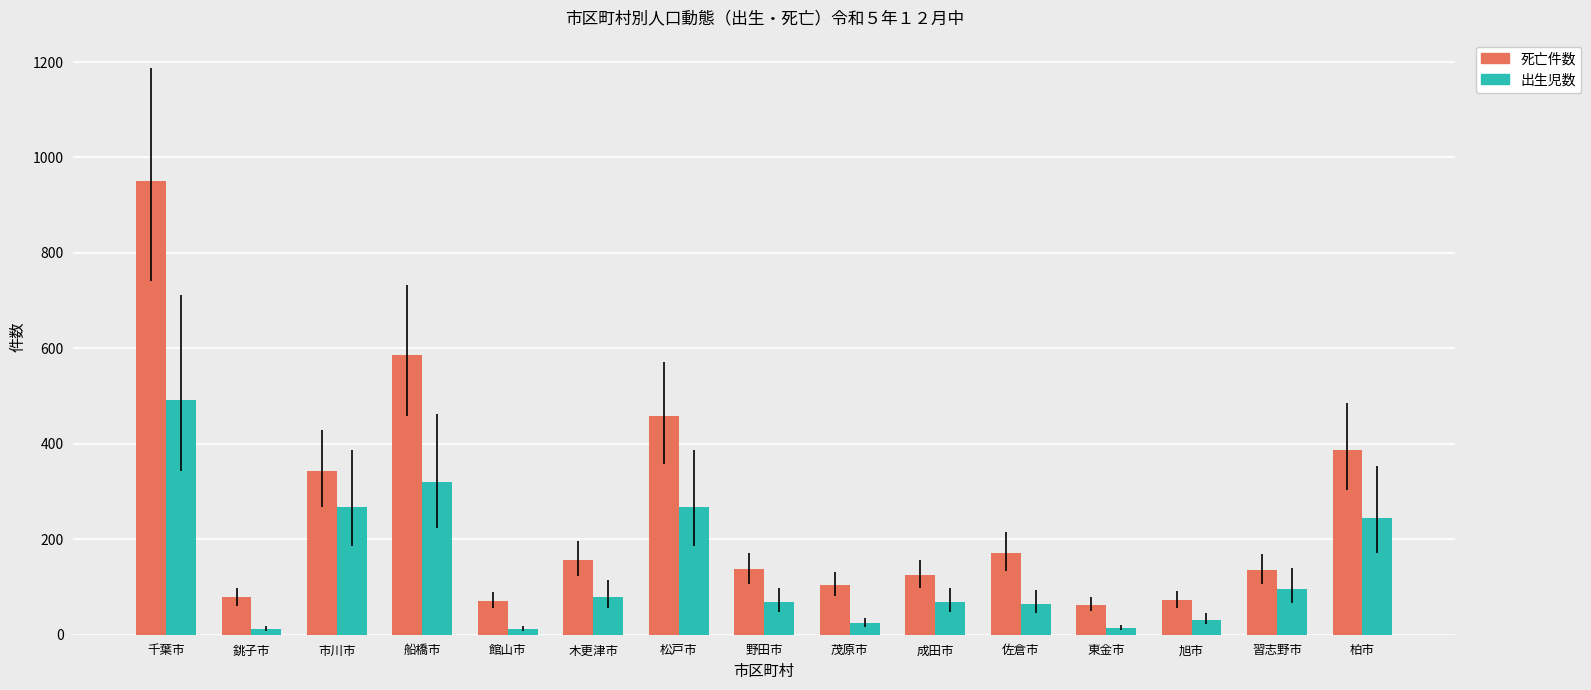

The 死亡件数 series shows 47 at 茂原市. True or false?

False